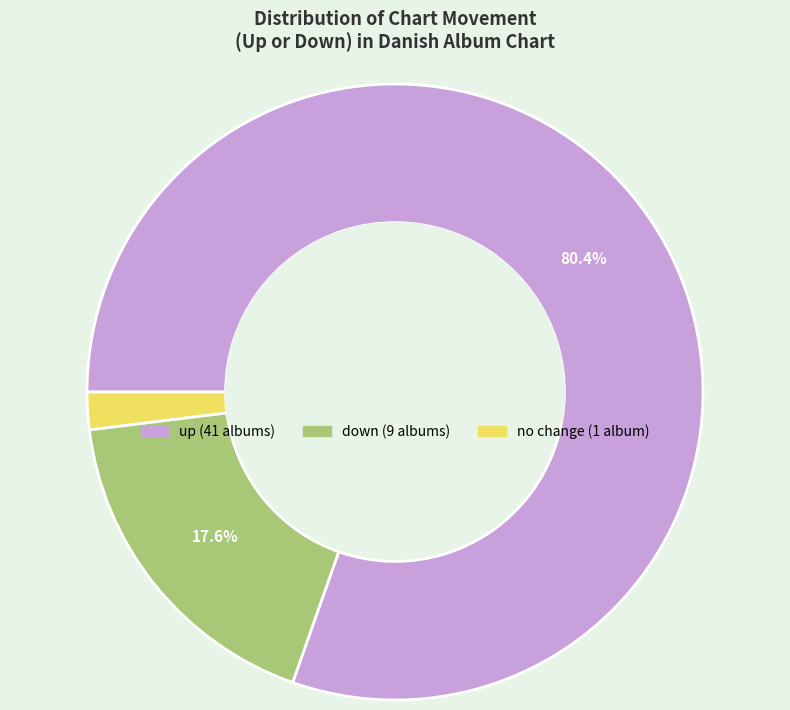

Is there a majority slice in this chart?

Yes